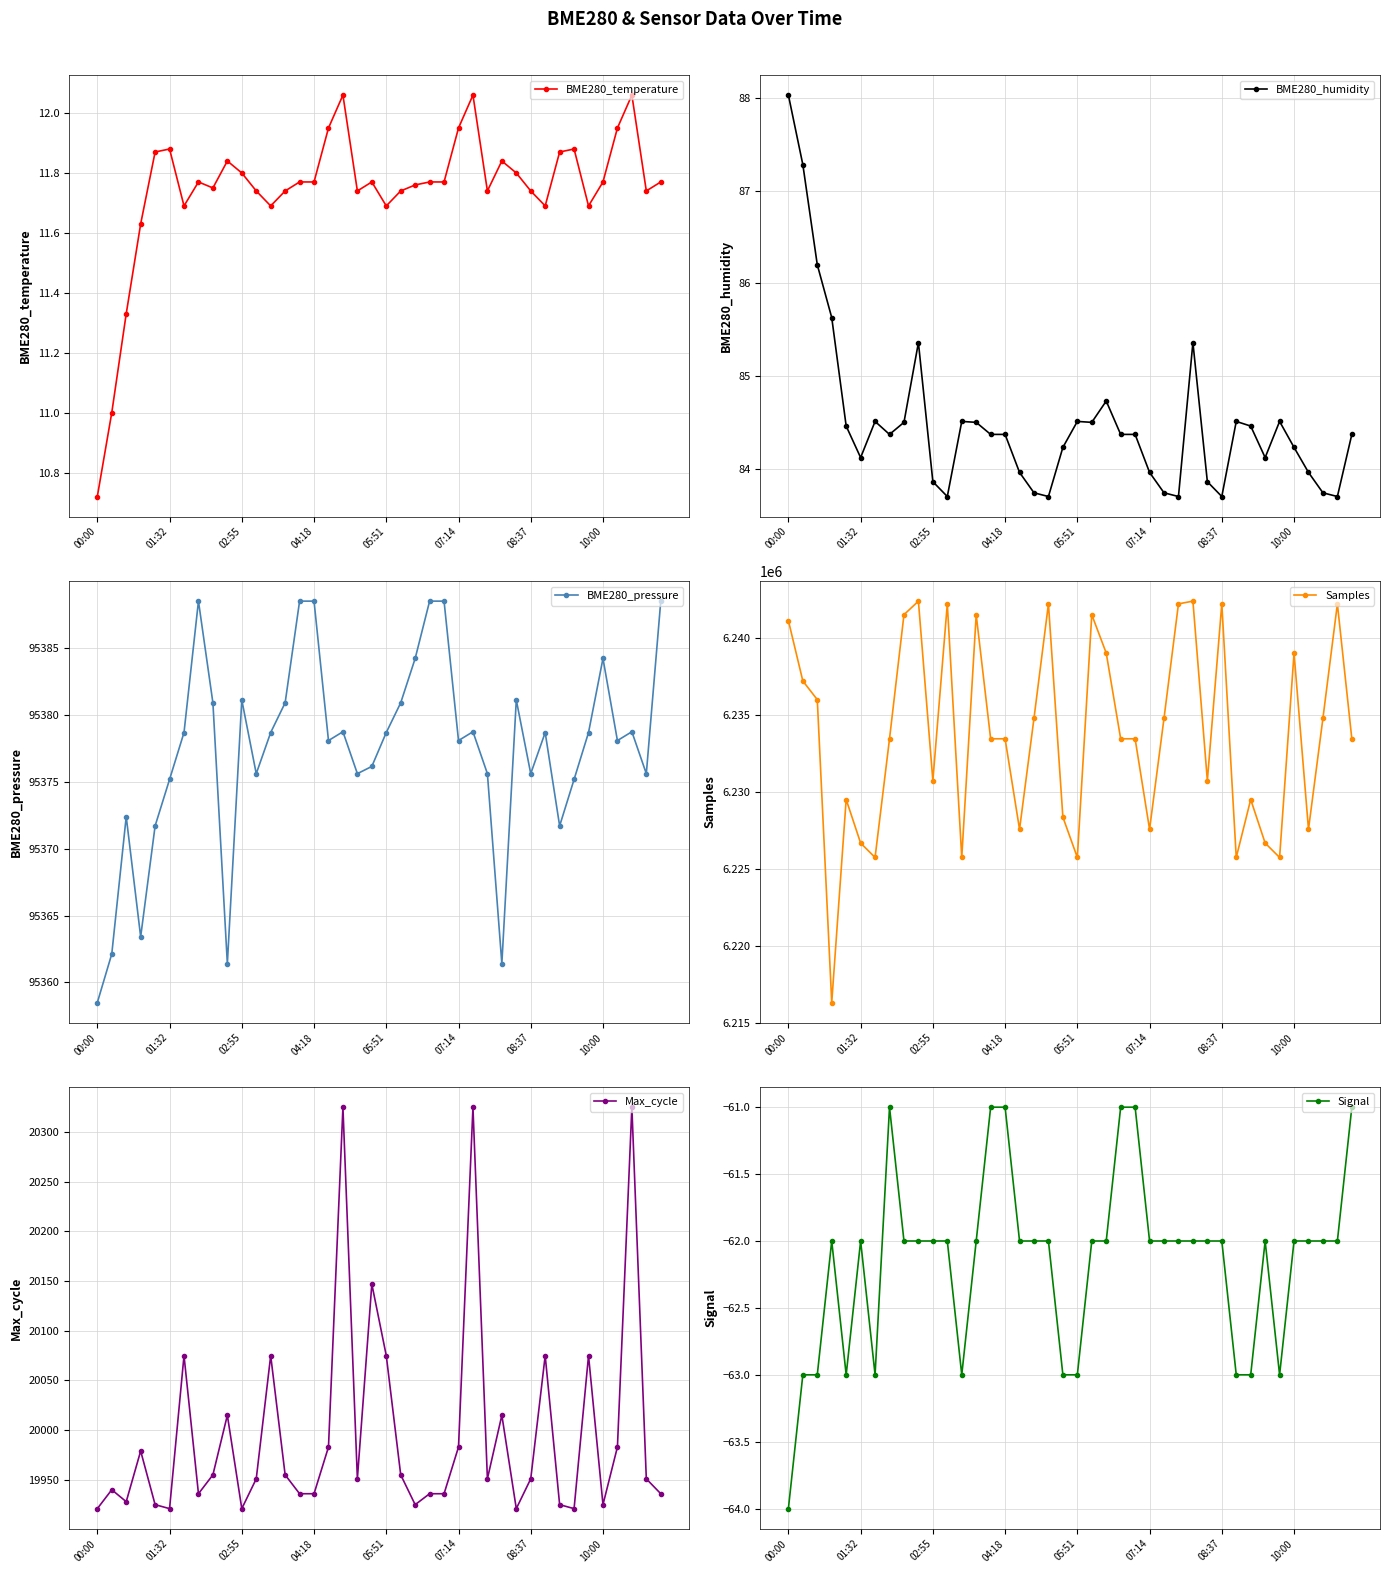

True or false: BME280_temperature has more than 0 points higher than both neighbors.

True